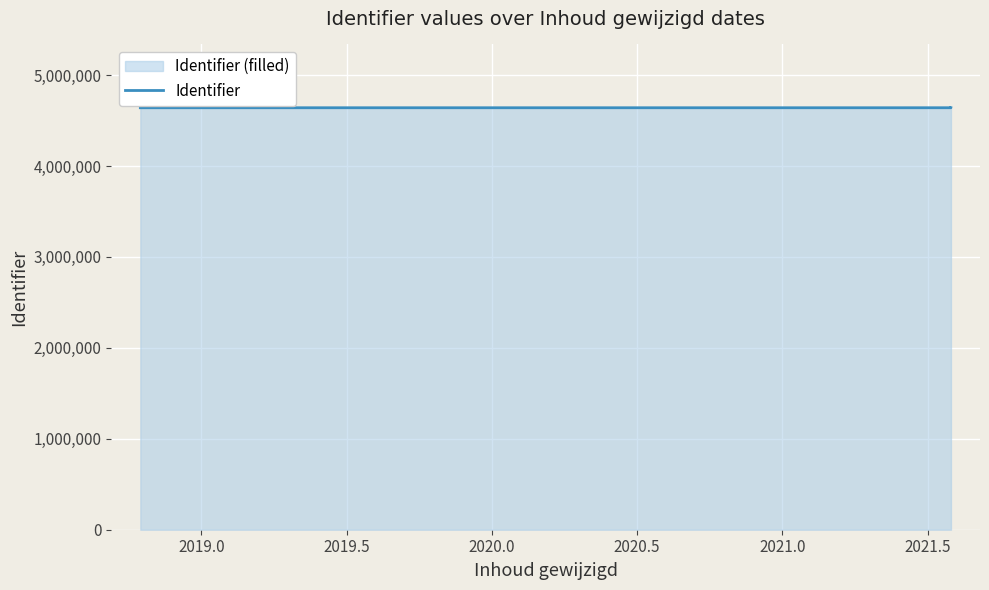

What value does the data have at 2021.0, to the nearest 10?

4641160